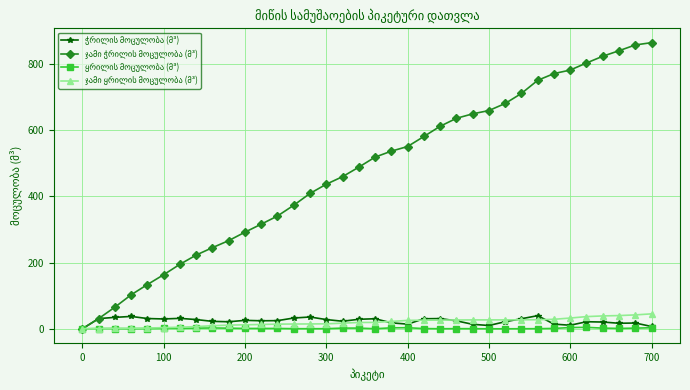

True or false: ჯამი ჭრილის მოცულობა (მ³) and ჯამი ყრილის მოცულობა (მ³) cross at least once.

False